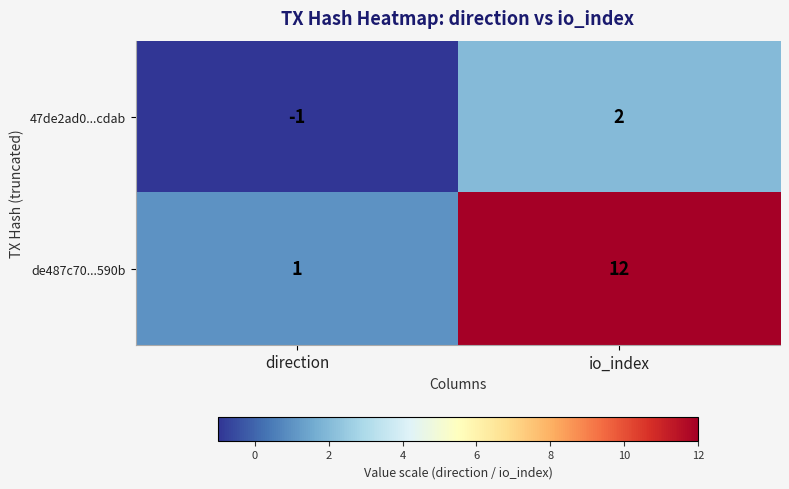

How many positive values does the 47de2ad0...cdab series have?

1